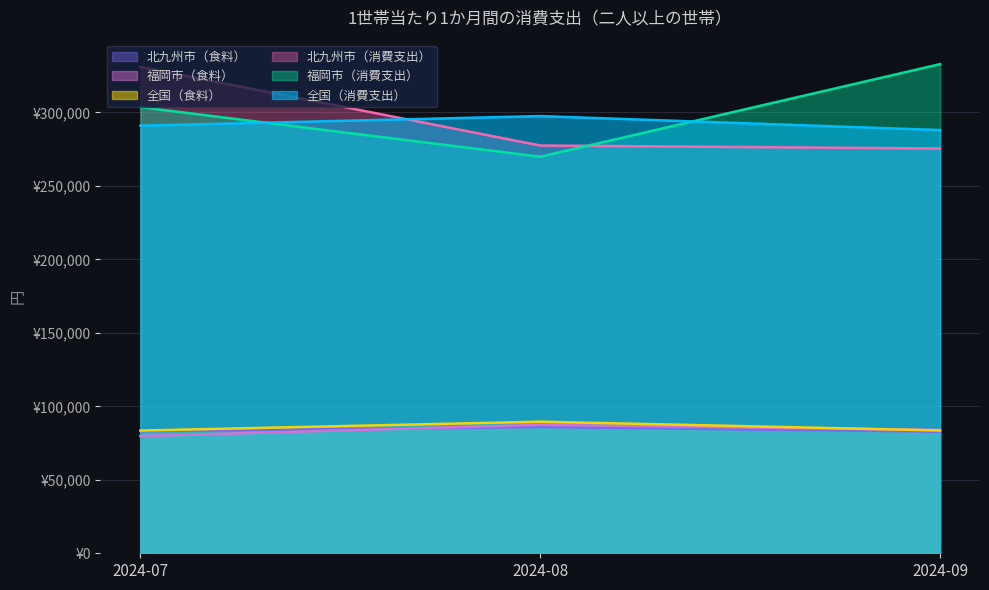

What is the sum of all 全国（消費支出） values?

876381